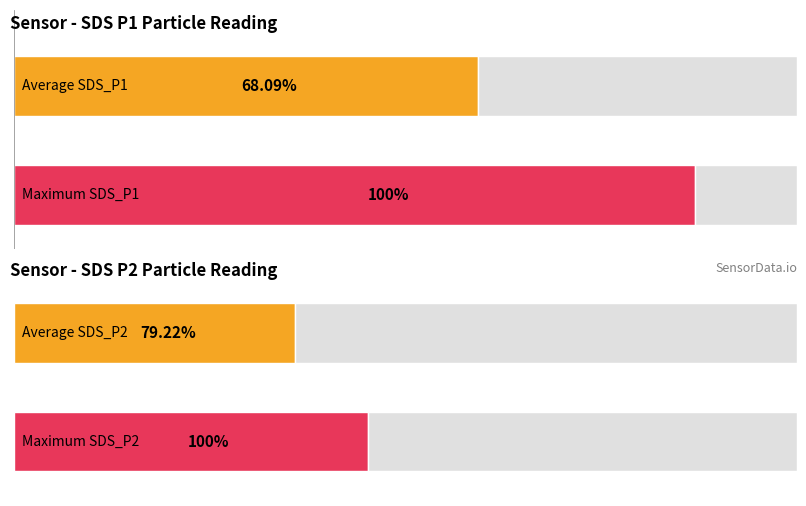

How many bars are there in each group?

2